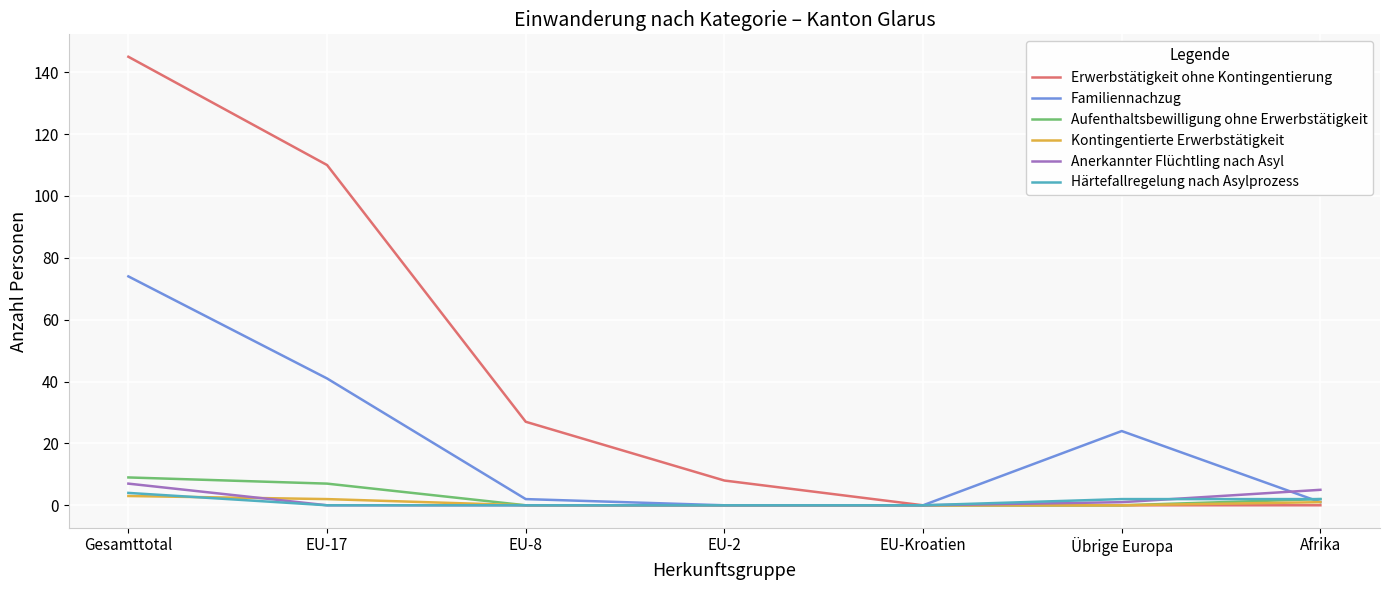

How many interior local peaks does the Familiennachzug series have?

1